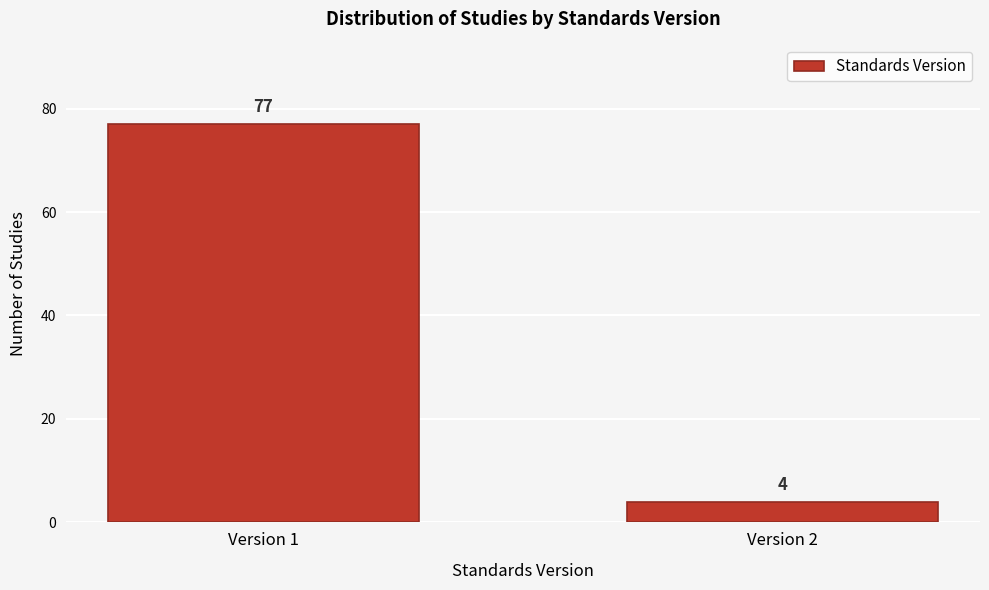

Reading right to left, transcribe all the data shown in this chart.

Version 2=4	Version 1=77